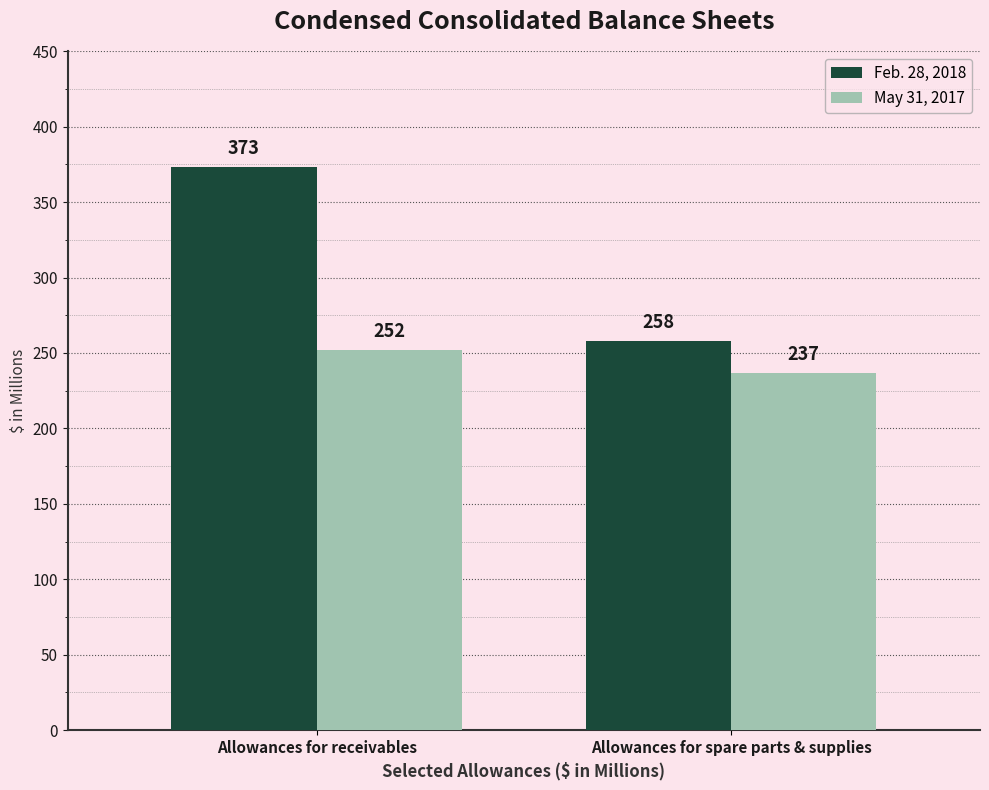

True or false: May 31, 2017 has a value of 369 at Allowances for spare parts & supplies.

False